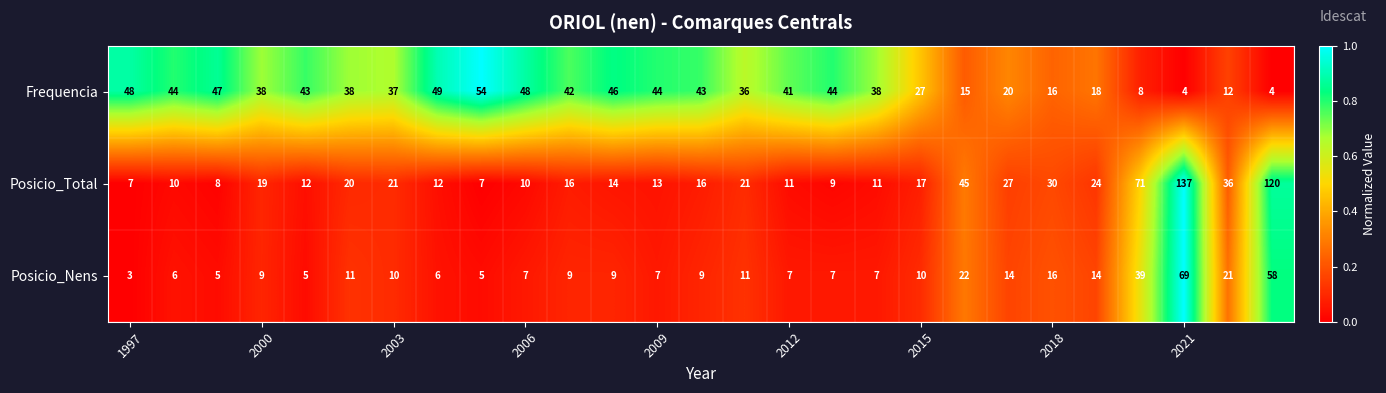

List the series in order of their peak value, lowest first.

Frequencia, Posicio_Nens, Posicio_Total